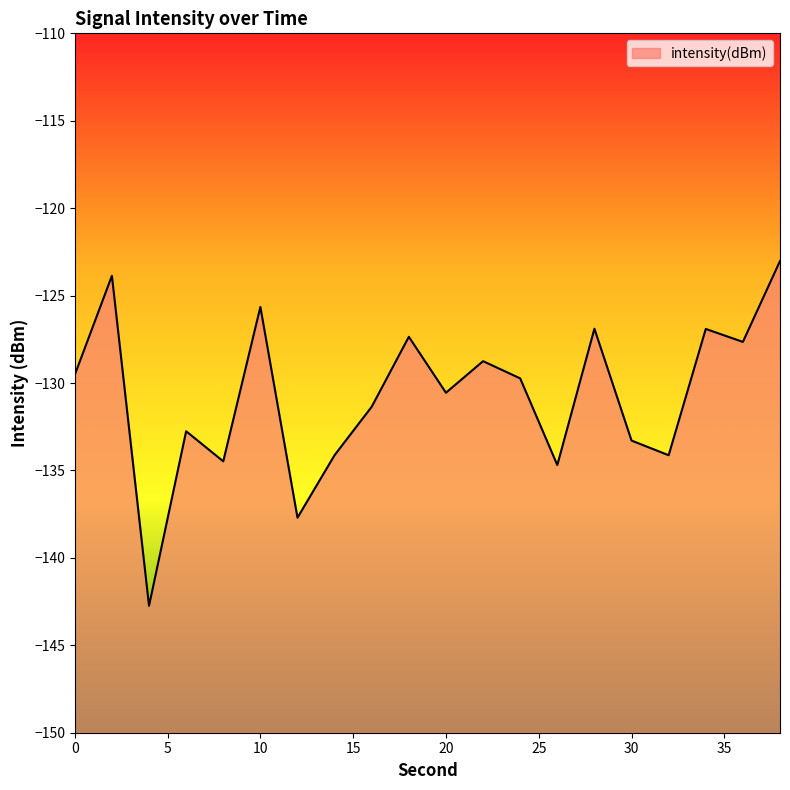

The value at 2 is -221.1. True or false?

False